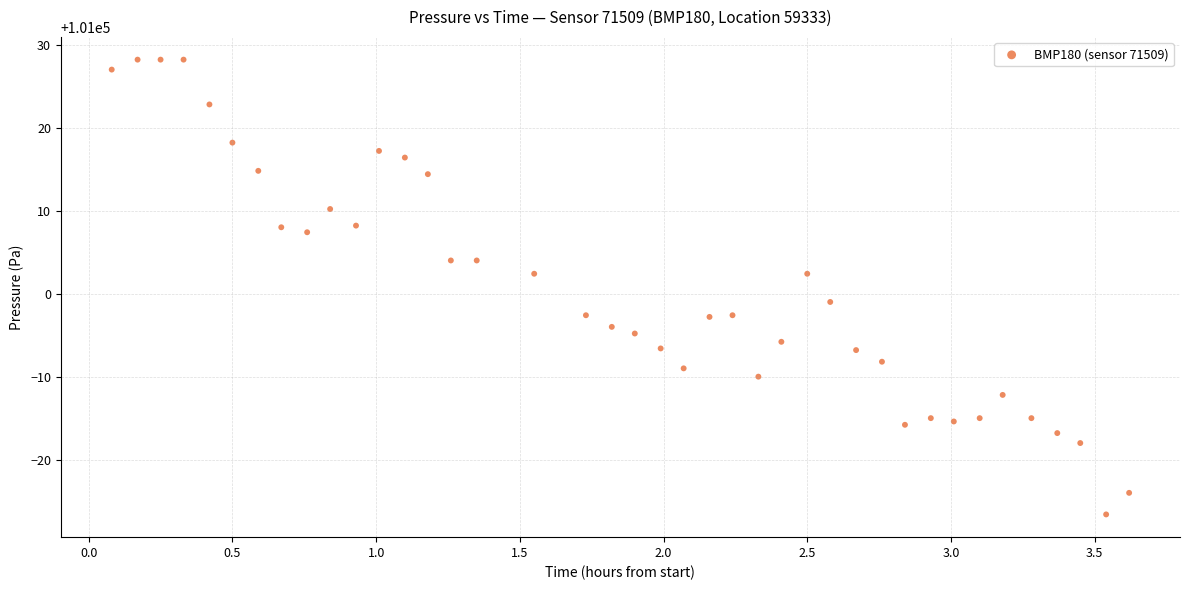

What is the range of Y values (max minus min)?

54.8